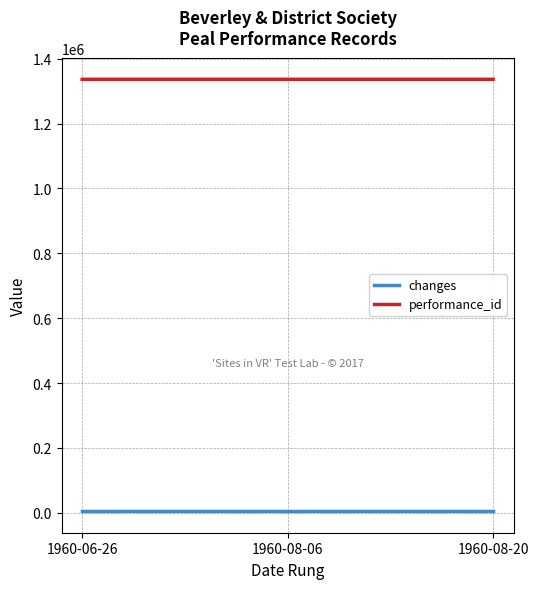

At how many categories does at least one series exceed 226554?

3